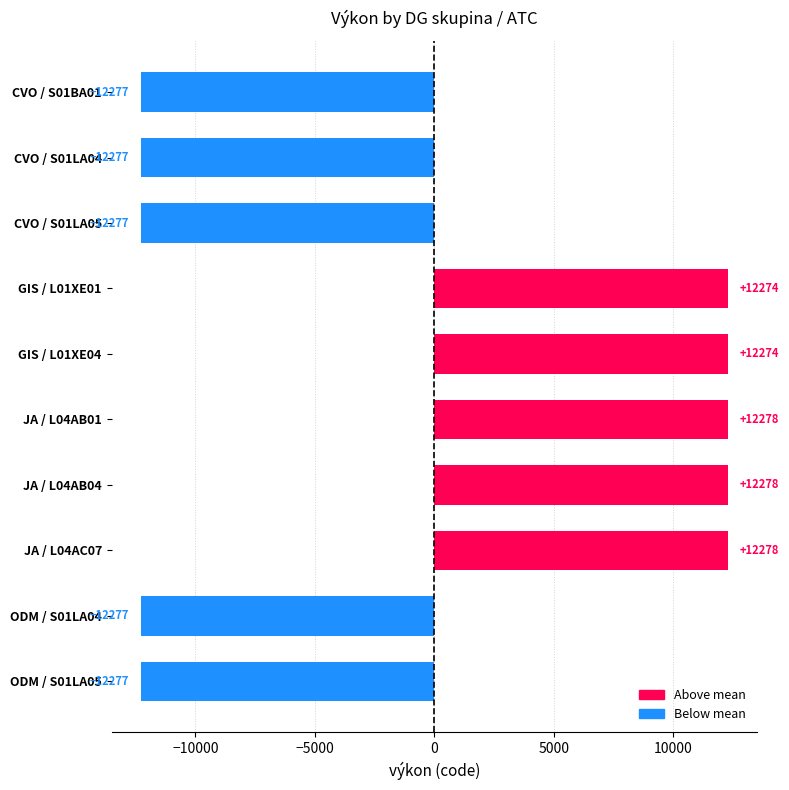

What is the difference between the maximum and minimum values?

24555.0